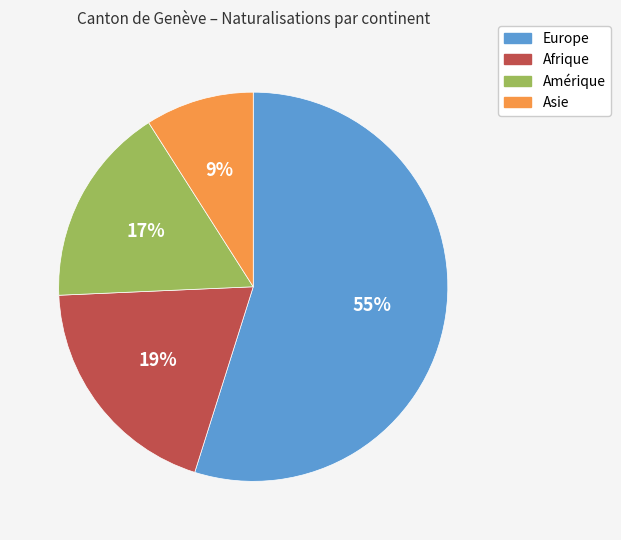

Is it true that Asie is 16% of the pie?

False